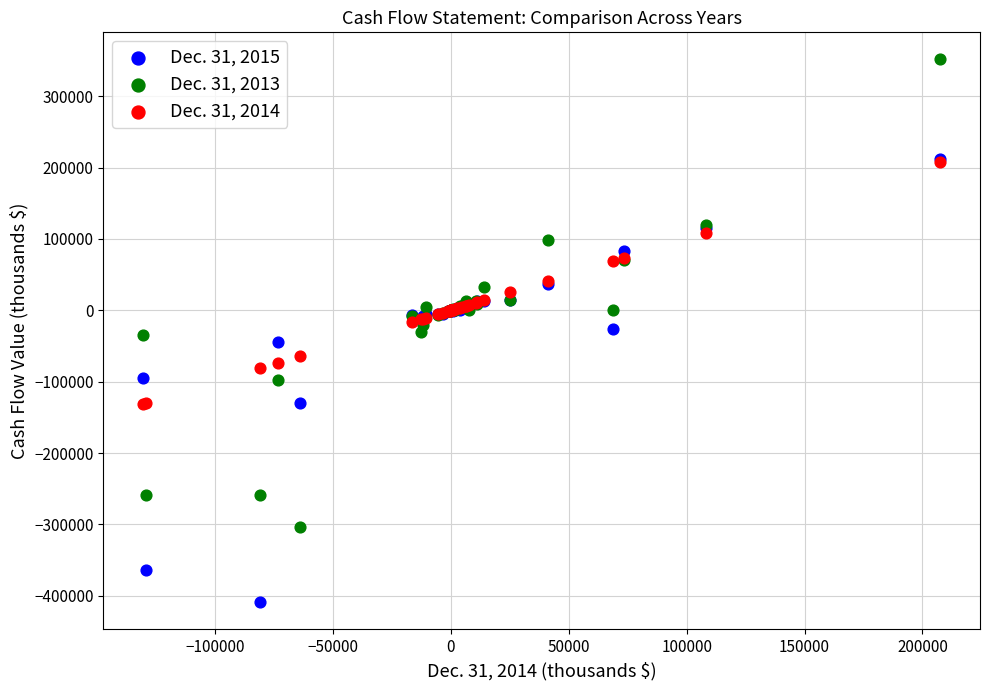

Which series has the widest spread of Y values?

Dec. 31, 2013